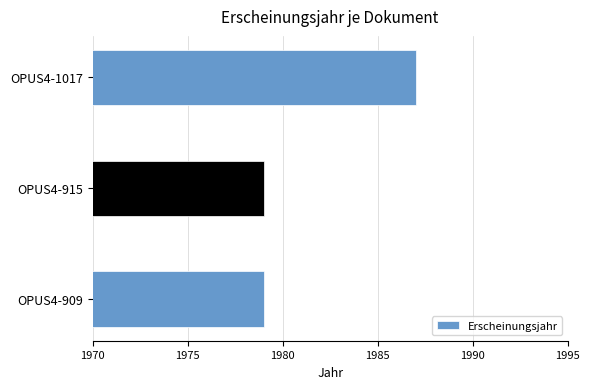

How many bars are there in total?

3